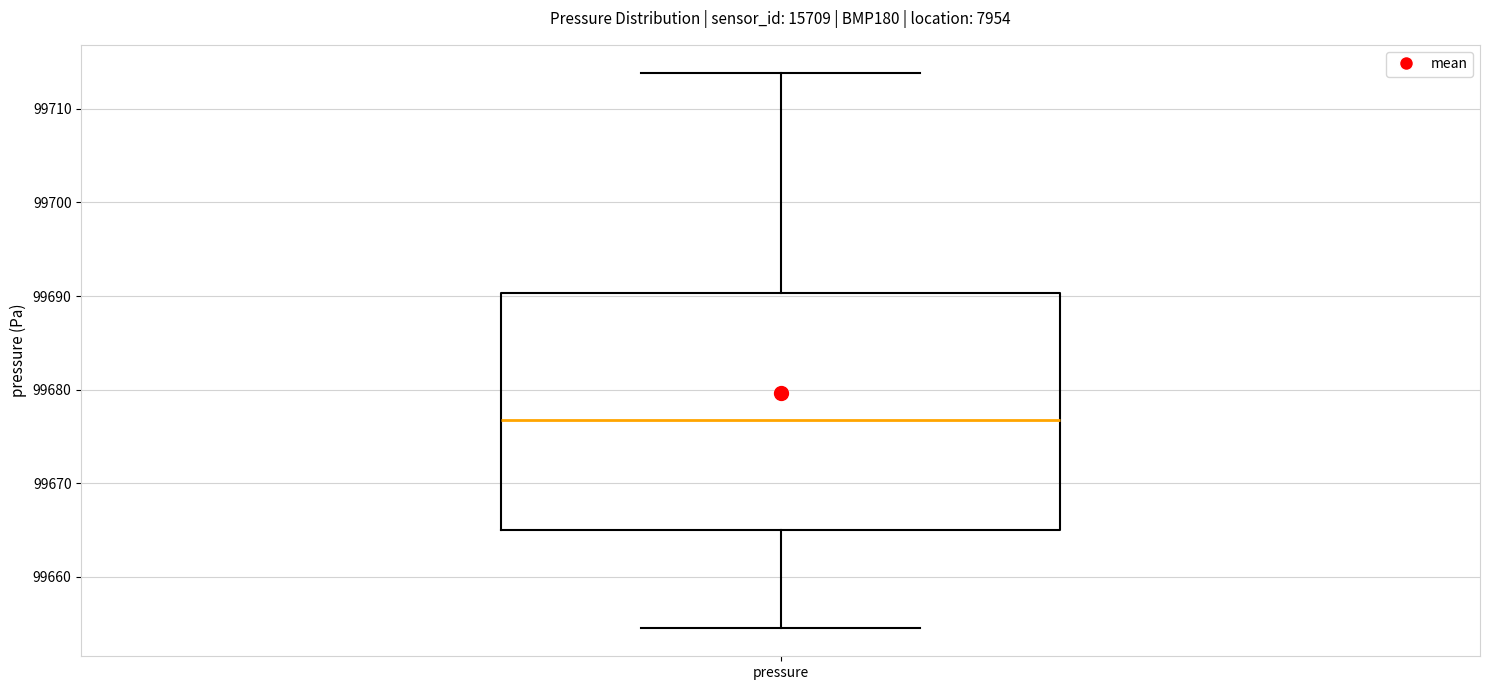

Where does the upper whisker of the box for pressure end on the y-axis? The values are not printed on the chart, so give them approximately, as read against the axis.

99714